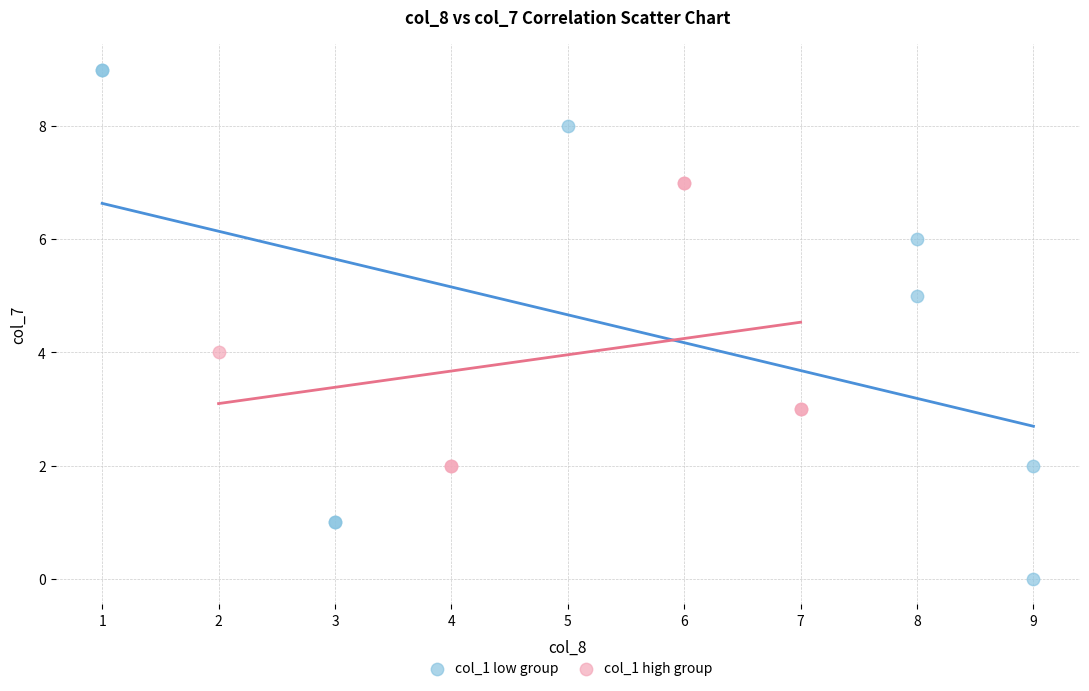

Which series has the widest spread of Y values?

col_1 low group